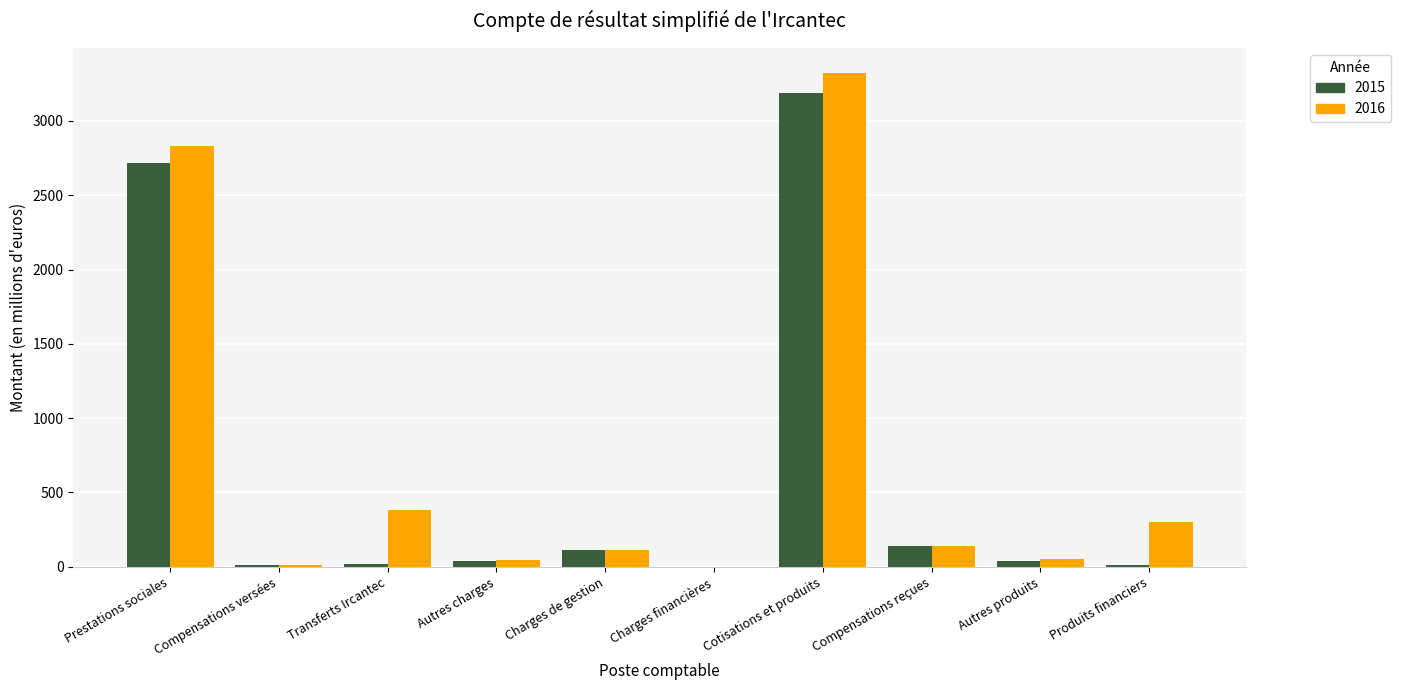

What is the approximate value of 2016 at Cotisations et produits?

3324.5